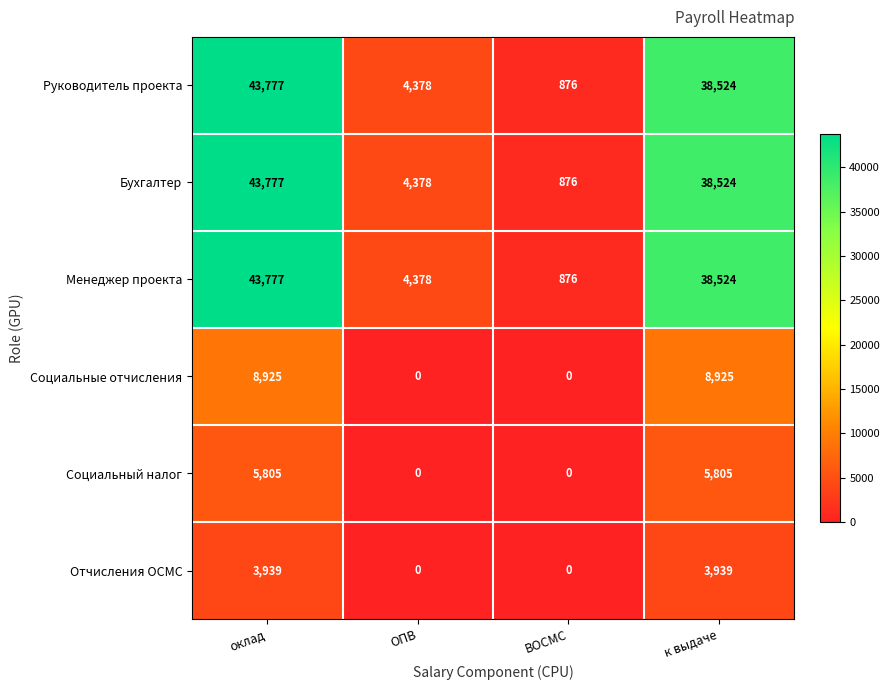

Is it true that Бухгалтер equals 2914 at ОПВ?

False